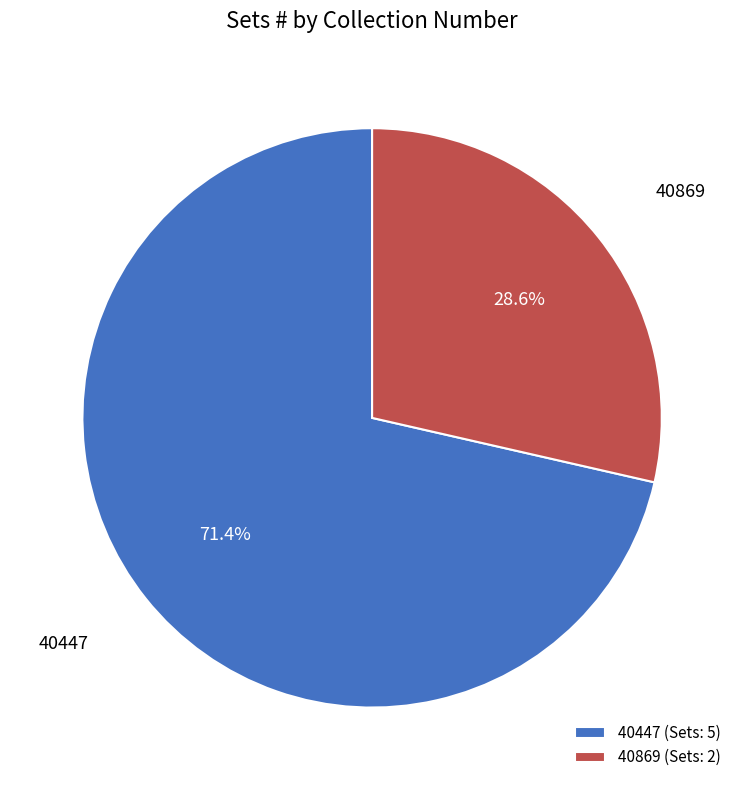

Is 40869 the majority of the pie?

No